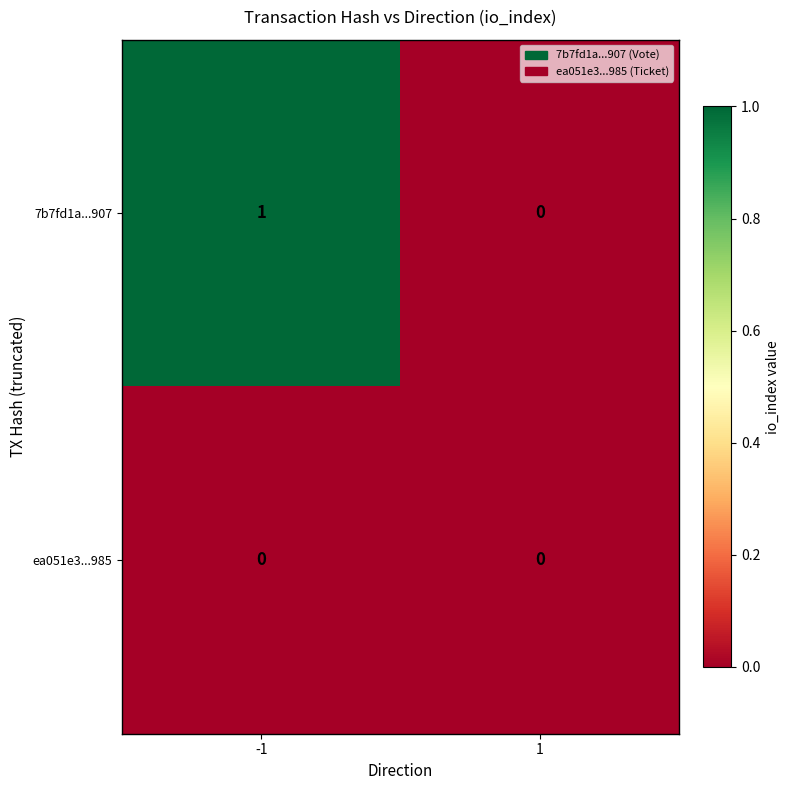

Which series has the largest range (max minus min)?

7b7fd1a...907